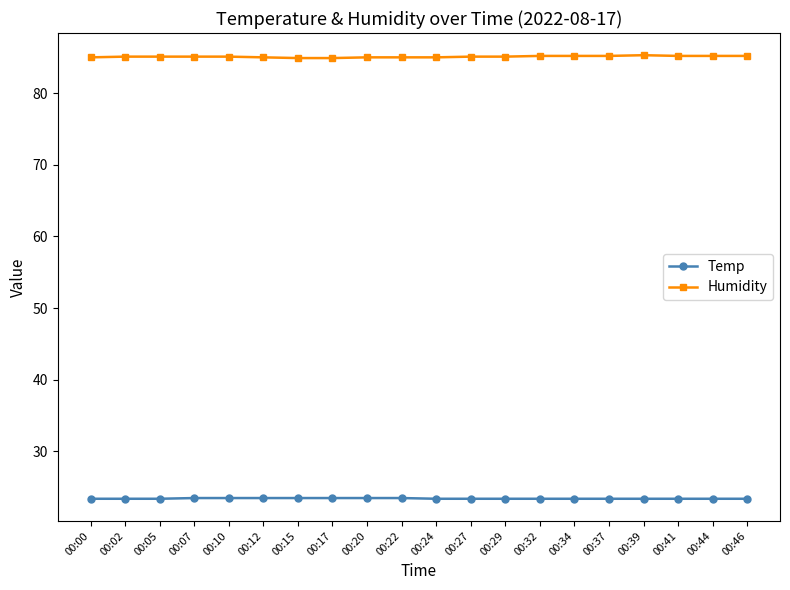

What is the total value across all series at 00:44?

108.6